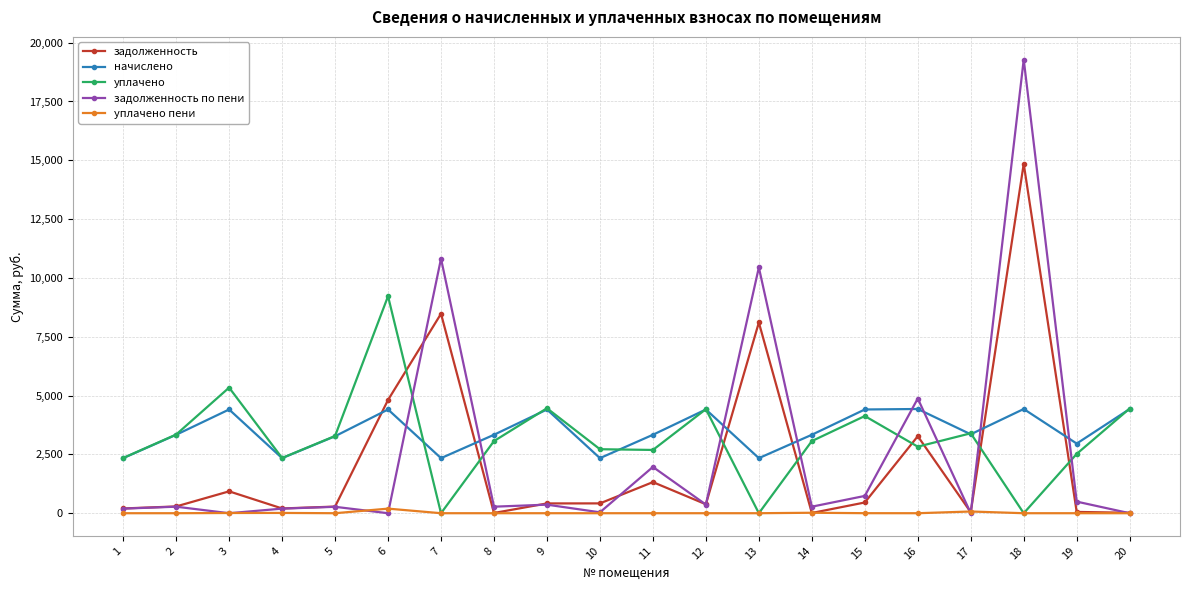

Does the chart have visible grid lines?

Yes